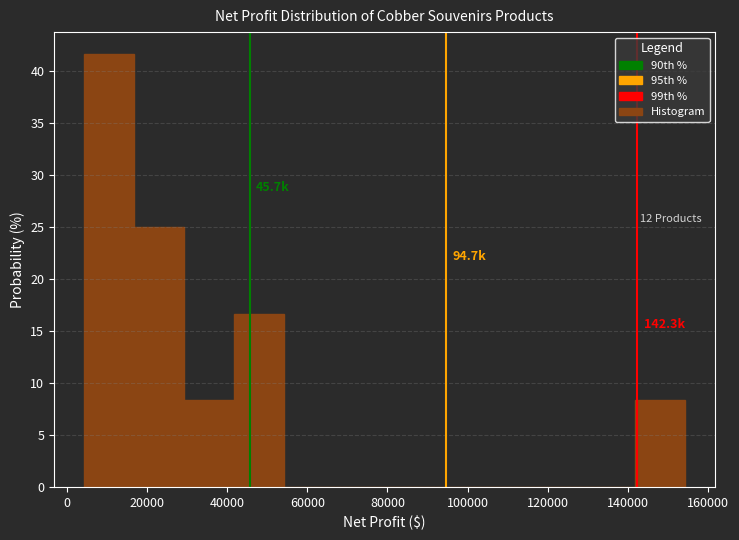

Which range on the x-axis has the tallest bar?

4000 to 16000